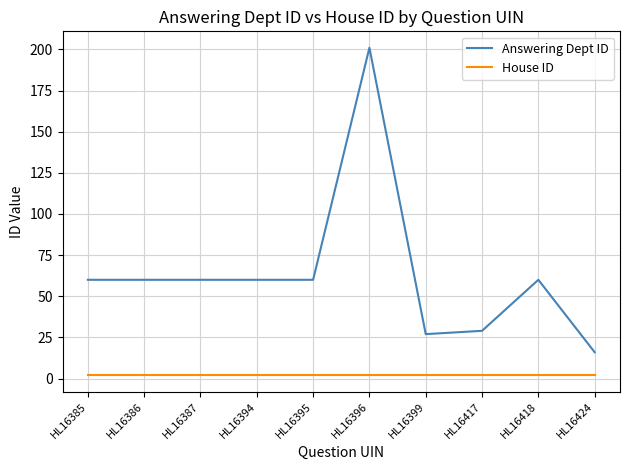

What is the difference between the highest and lowest values at HL16387?

58